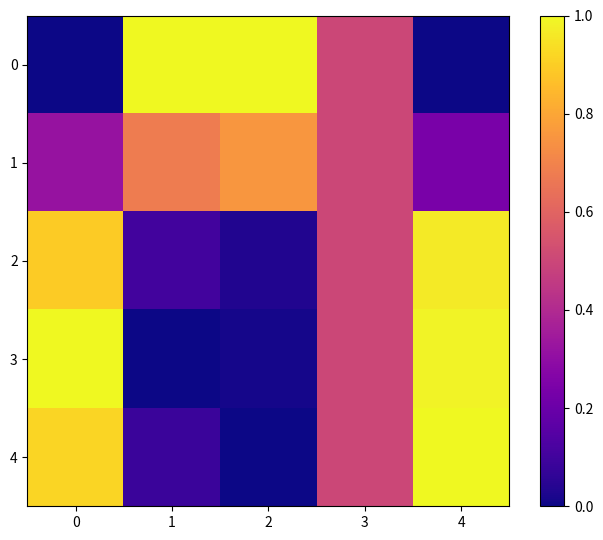

How many distinct data groups are displayed?

5